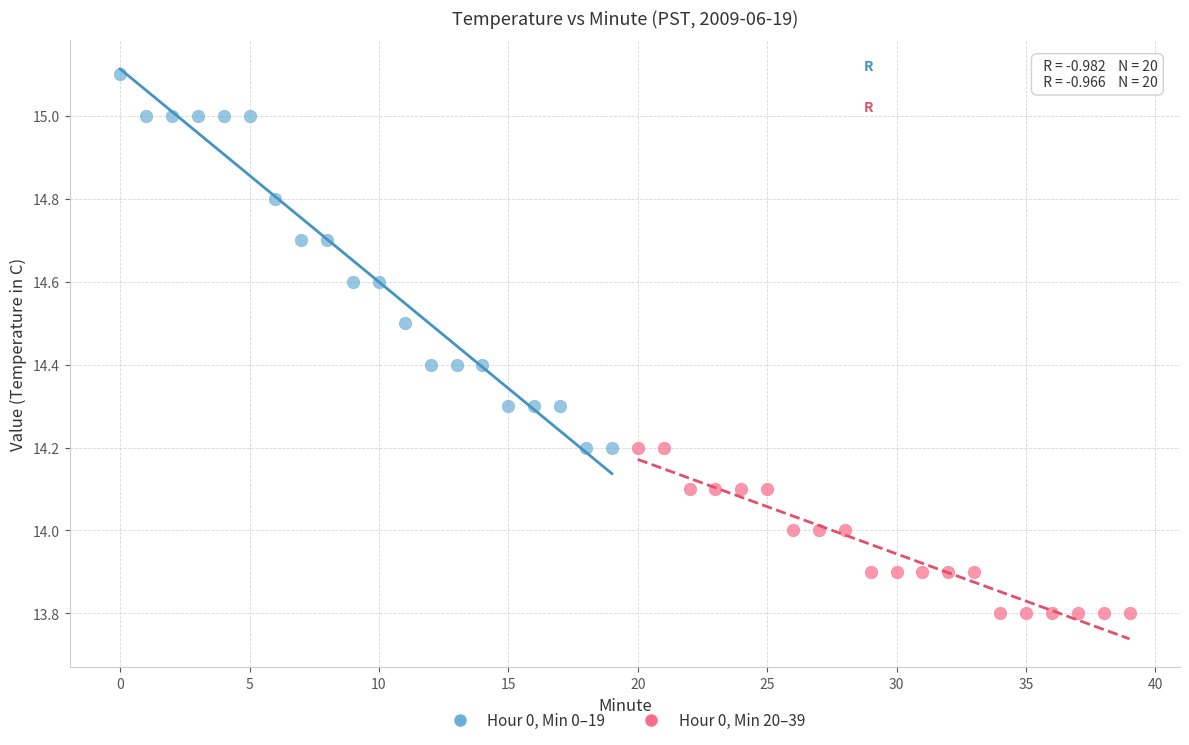

Which series has the largest Y range (max minus min)?

Hour 0, Min 0–19